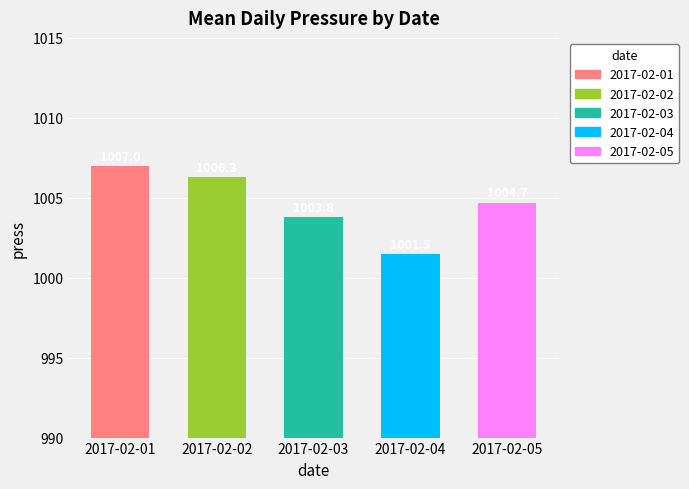

What is the average value?

1004.7